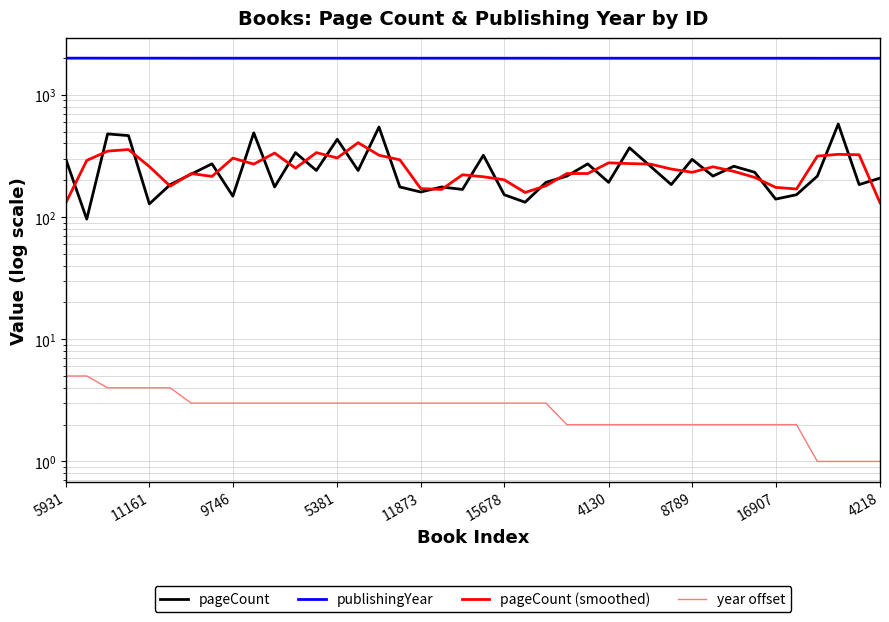

Count the number of data series in this chart.

4